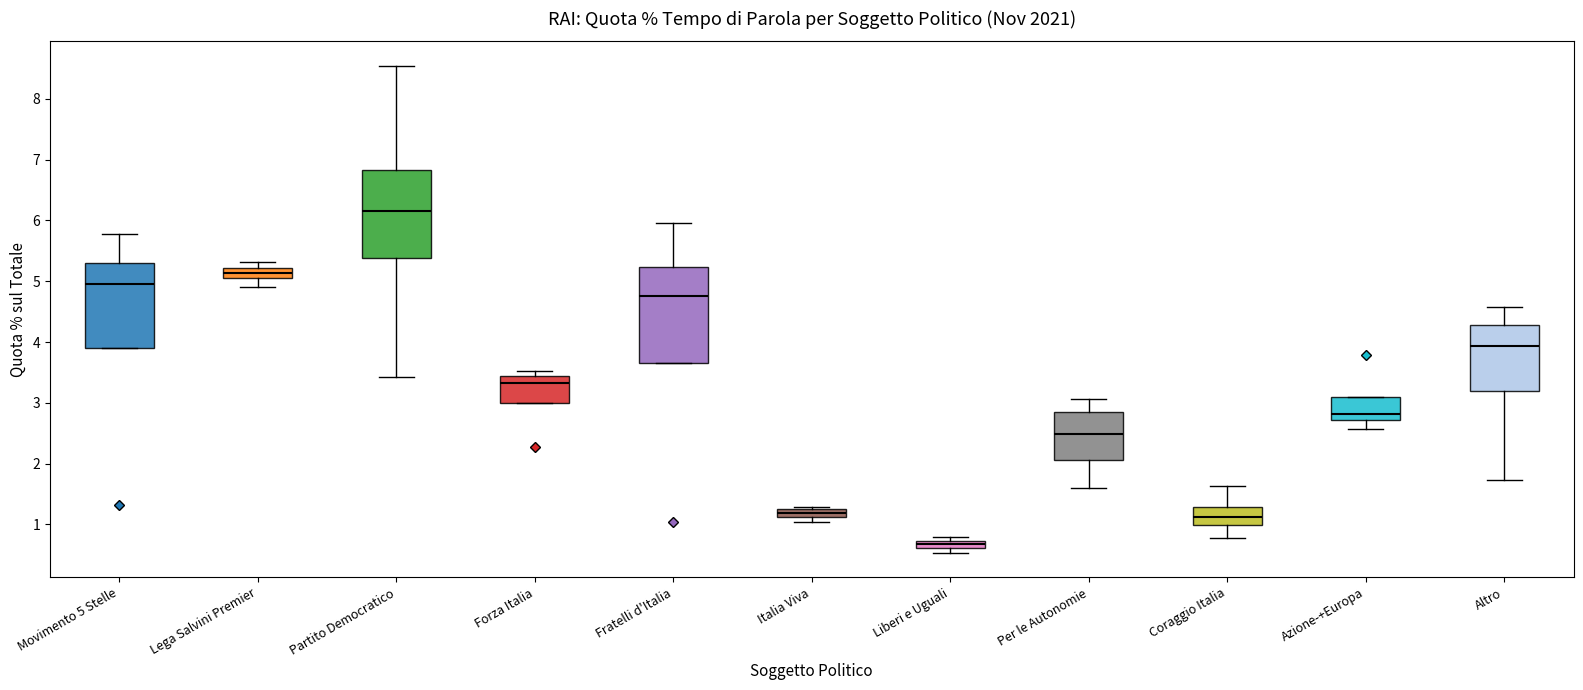

Which box's median line is the highest?

Partito Democratico